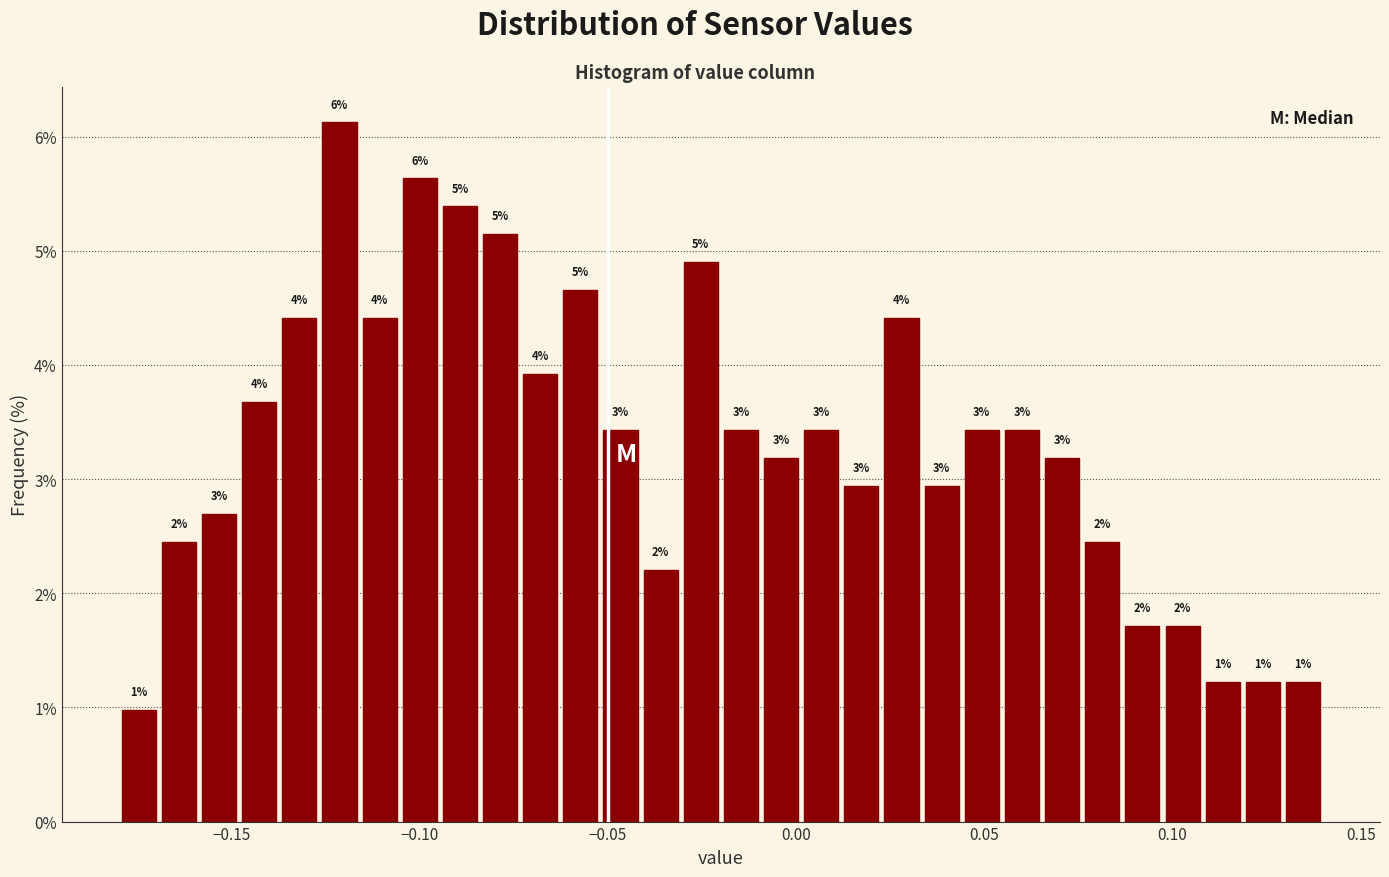

Around what value on the x-axis is the tallest bar? Give the approximate position of its centre, as read against the axis.

-0.120